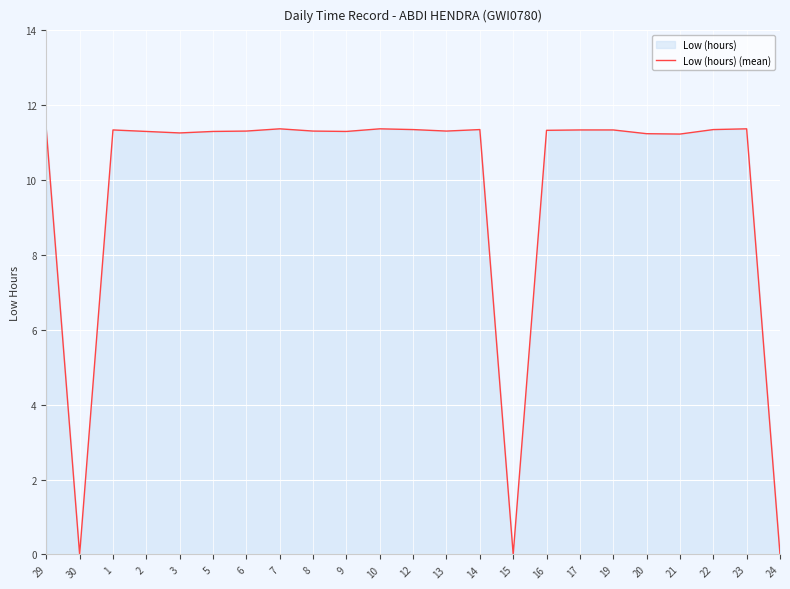

List the labels in order of value, smallest first.

30, 15, 24, 21, 20, 3, 2, 5, 9, 6, 8, 13, 16, 1, 17, 19, 29, 12, 14, 22, 7, 10, 23